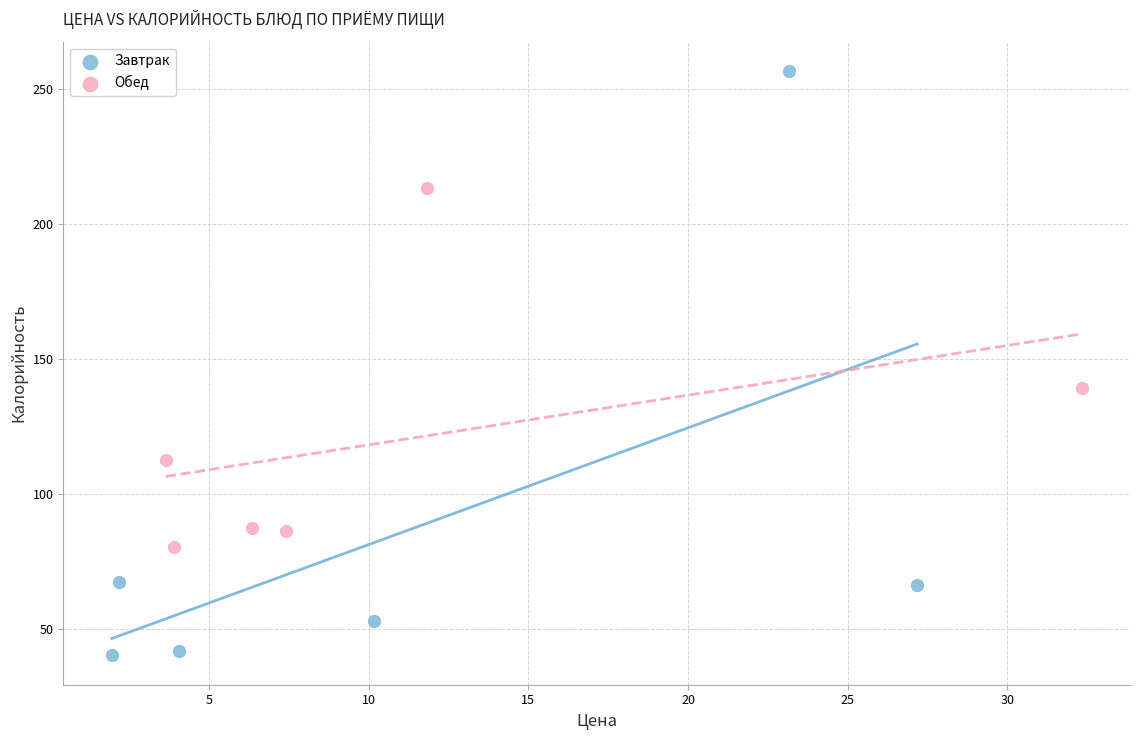

Which series contains the lowest Y value?

Завтрак